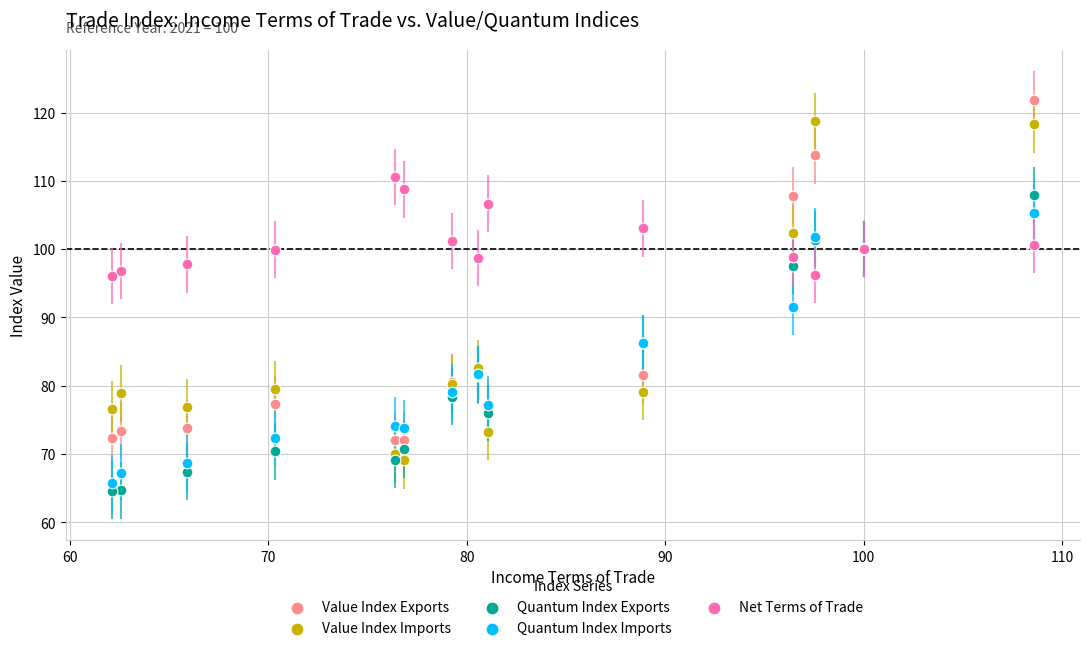

Across all series, what Y value is closest to 93?

91.5